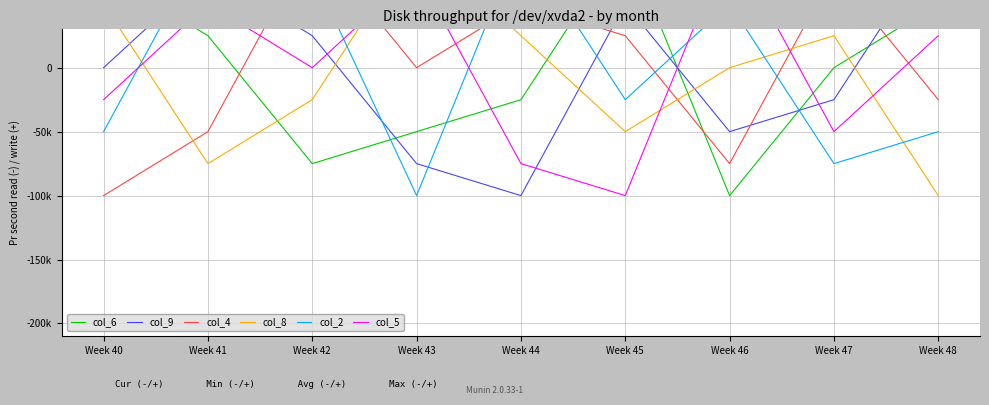

Reading left to right, extract all data points from this chart.

col_6: Week 40=75000	Week 41=25000	Week 42=-75000	Week 43=-50000	Week 44=-25000	Week 45=100000	Week 46=-100000	Week 47=0	Week 48=50000
col_9: Week 40=0	Week 41=75000	Week 42=25000	Week 43=-75000	Week 44=-100000	Week 45=50000	Week 46=-50000	Week 47=-25000	Week 48=100000
col_4: Week 40=-100000	Week 41=-50000	Week 42=100000	Week 43=0	Week 44=50000	Week 45=25000	Week 46=-75000	Week 47=75000	Week 48=-25000
col_8: Week 40=50000	Week 41=-75000	Week 42=-25000	Week 43=100000	Week 44=25000	Week 45=-50000	Week 46=0	Week 47=25000	Week 48=-100000
col_2: Week 40=-50000	Week 41=100000	Week 42=75000	Week 43=-100000	Week 44=100000	Week 45=-25000	Week 46=50000	Week 47=-75000	Week 48=-50000
col_5: Week 40=-25000	Week 41=50000	Week 42=0	Week 43=75000	Week 44=-75000	Week 45=-100000	Week 46=100000	Week 47=-50000	Week 48=25000